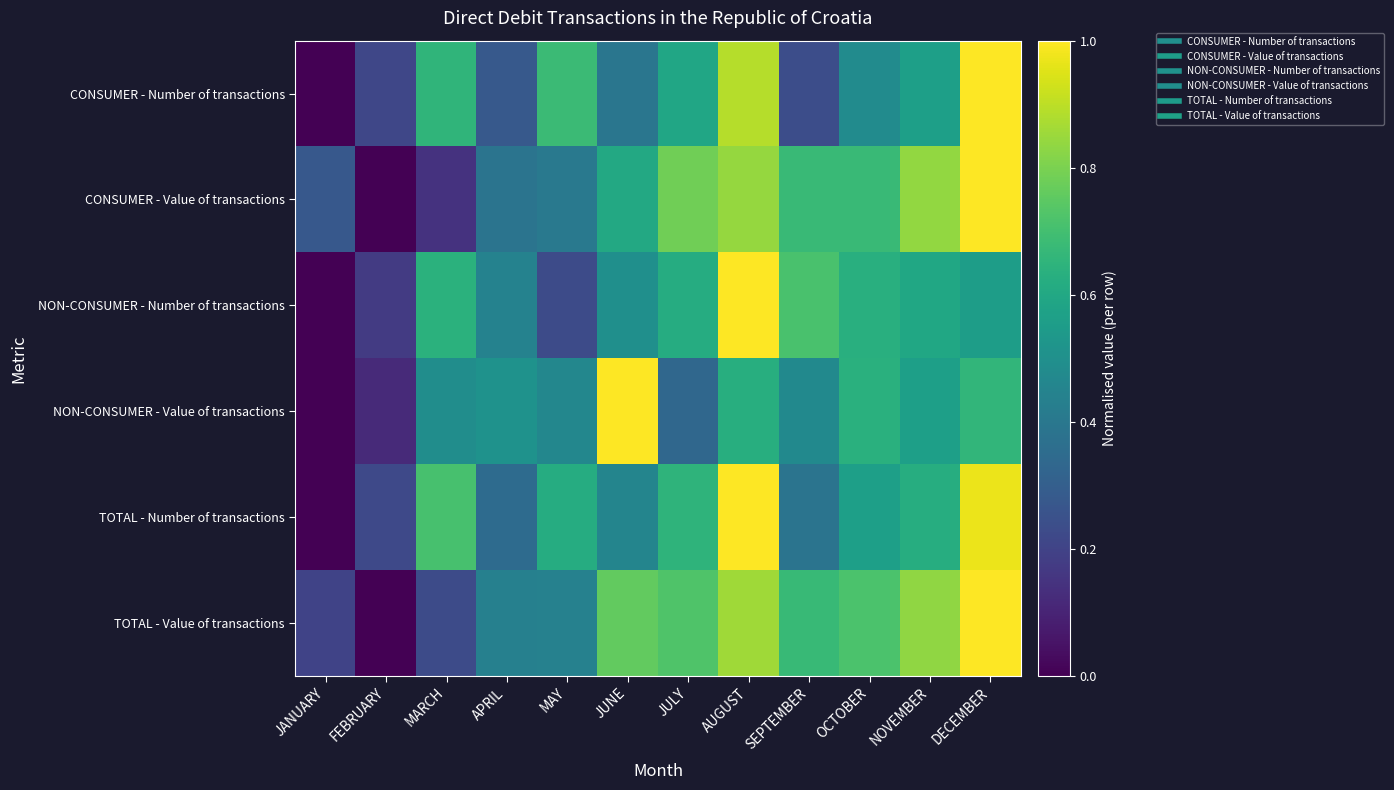

Which category has the highest value across all series?

DECEMBER